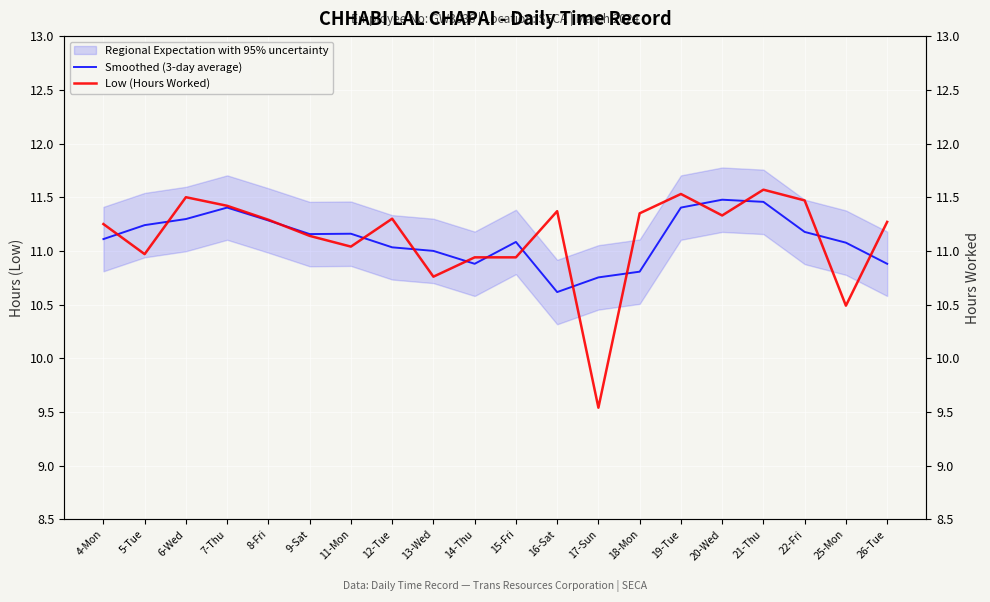

Is the value of Low (Hours Worked) at 5-Tue greater than the value of Smoothed (3-day average) at 4-Mon?

No